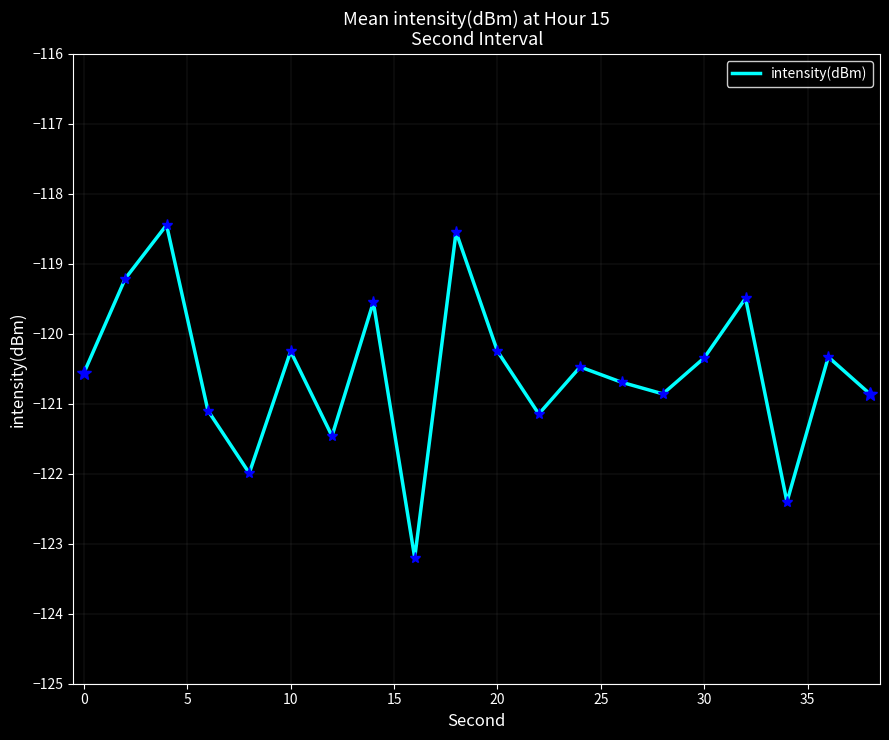

What is the maximum value shown in the chart?

-118.4